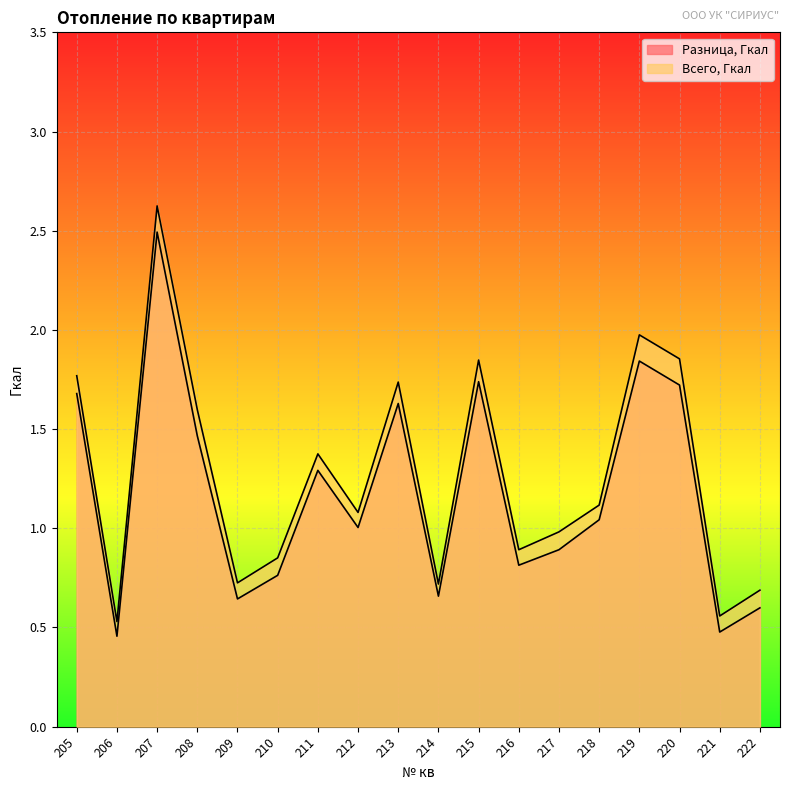

True or false: Разница, Гкал and Всего, Гкал cross at least once.

False